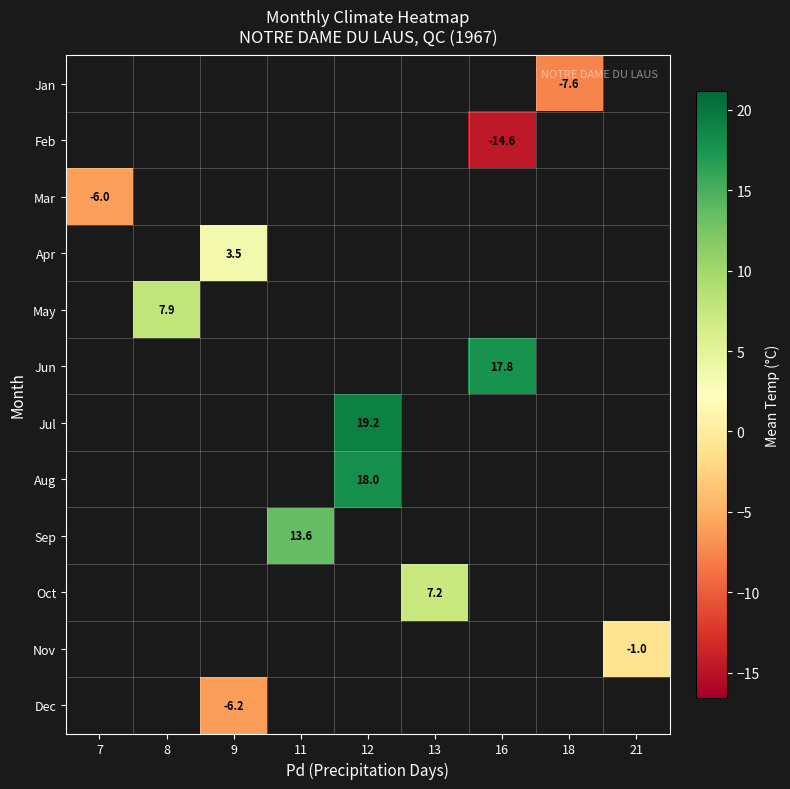

True or false: Mar has a value of -10.4 at 7.

False